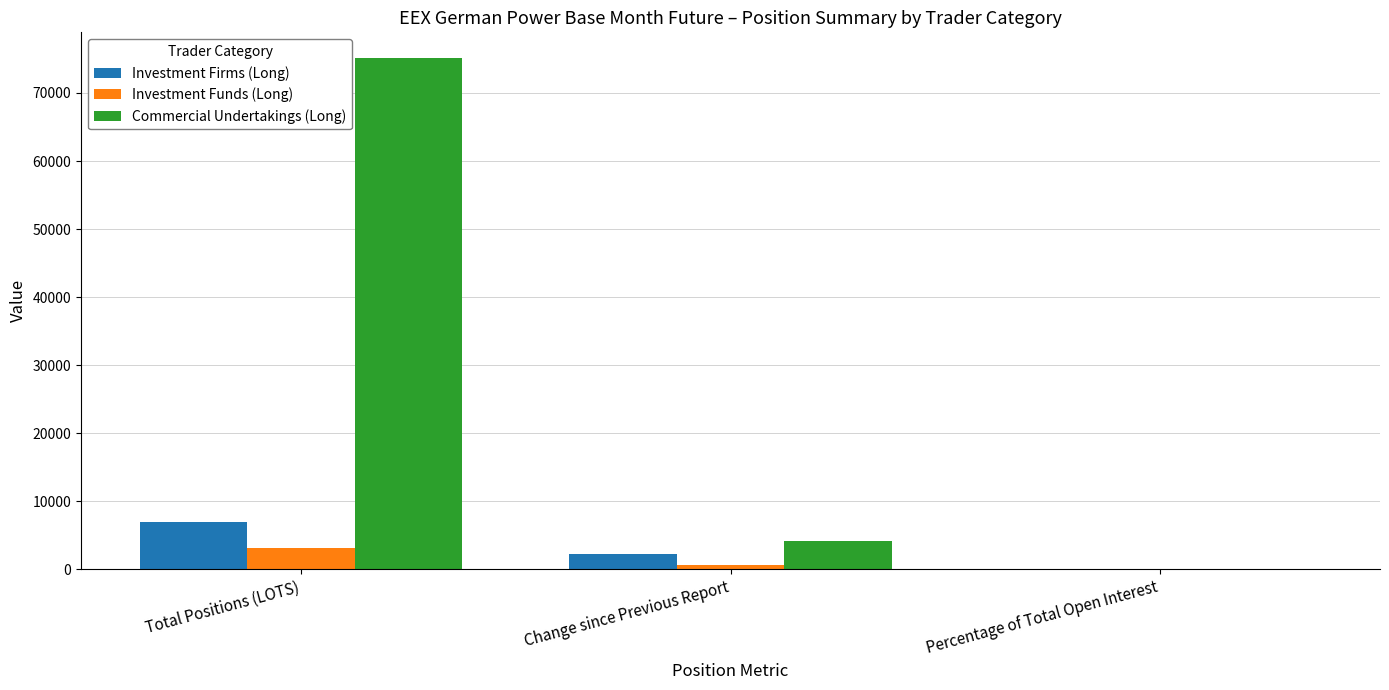

What are all the series names shown in the legend?

Investment Firms (Long), Investment Funds (Long), Commercial Undertakings (Long)